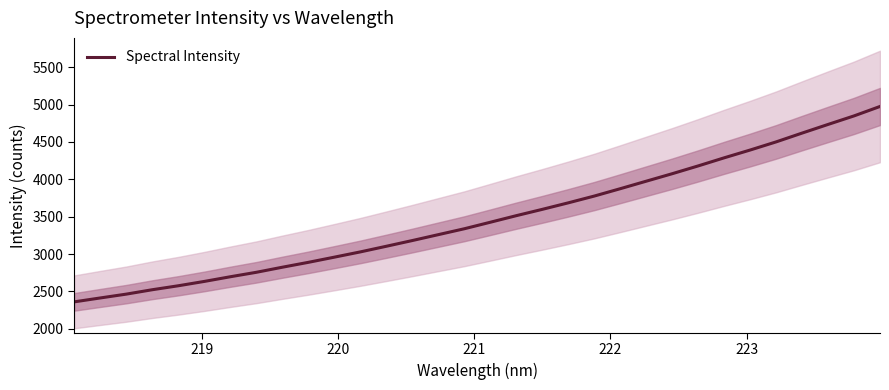

What is the lowest value of the Spectral Intensity series?

2359.6